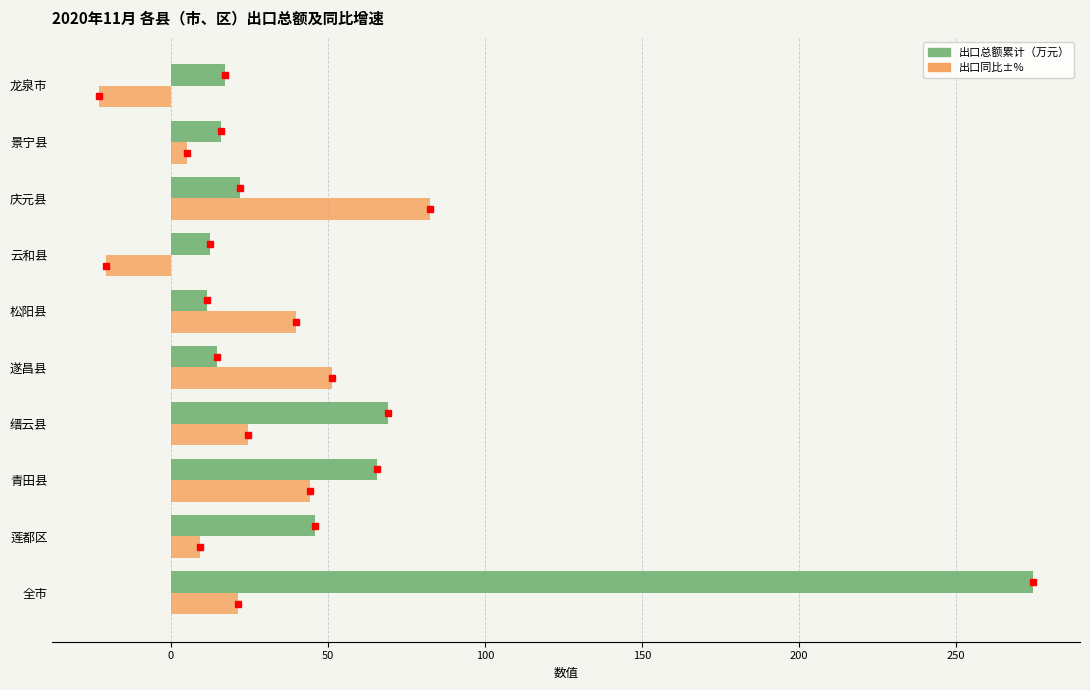

At which category does the chart reach its peak across all series?

全市